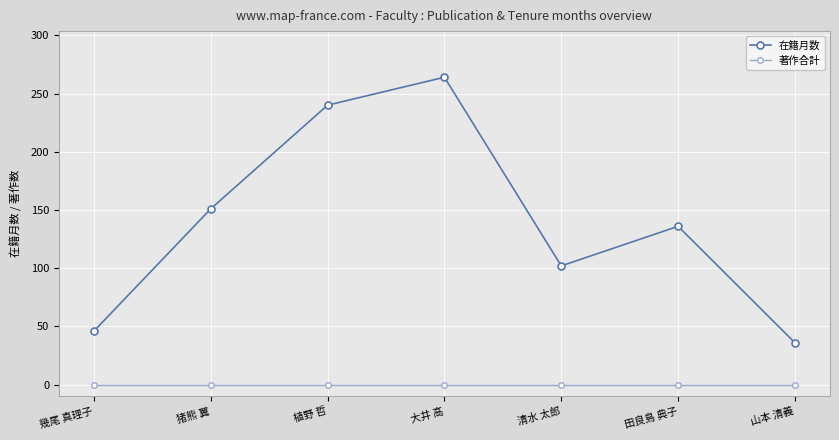

What is the average value of the 在籍月数 series?

139